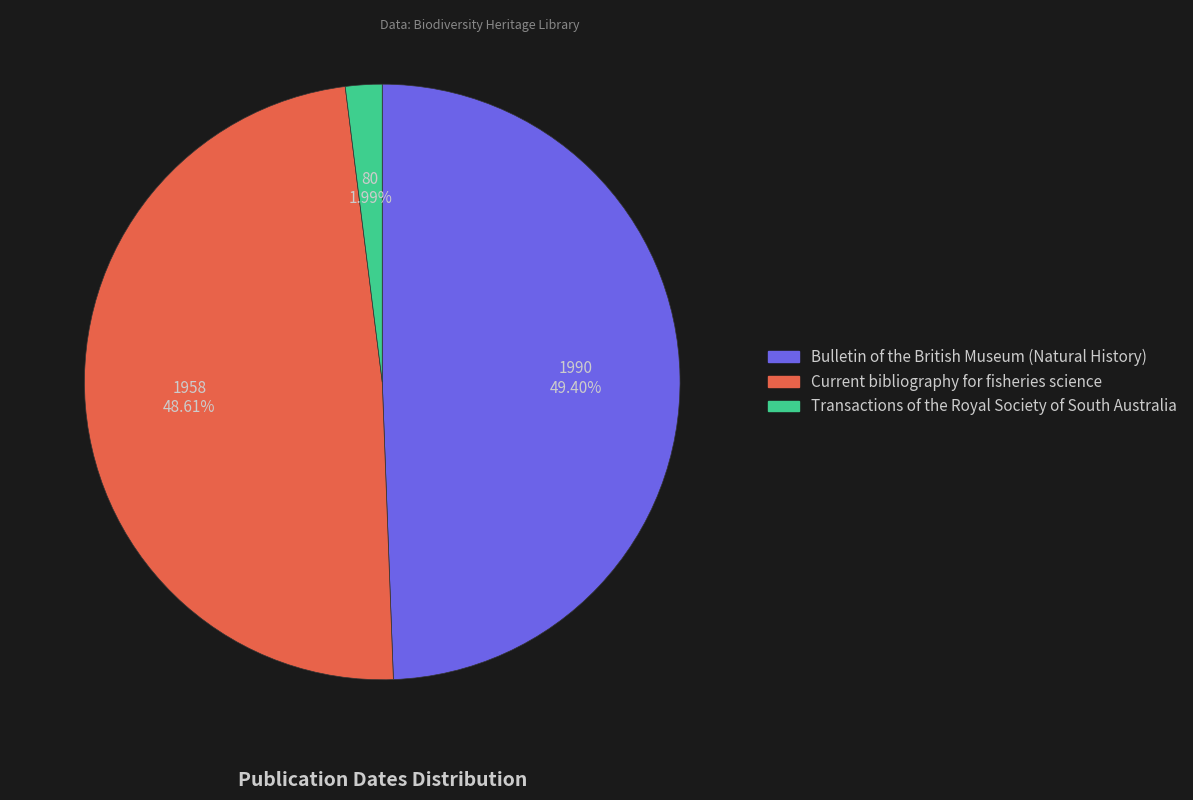

How much of the chart is everything except Transactions of the Royal Society of South Australia?

98.0%